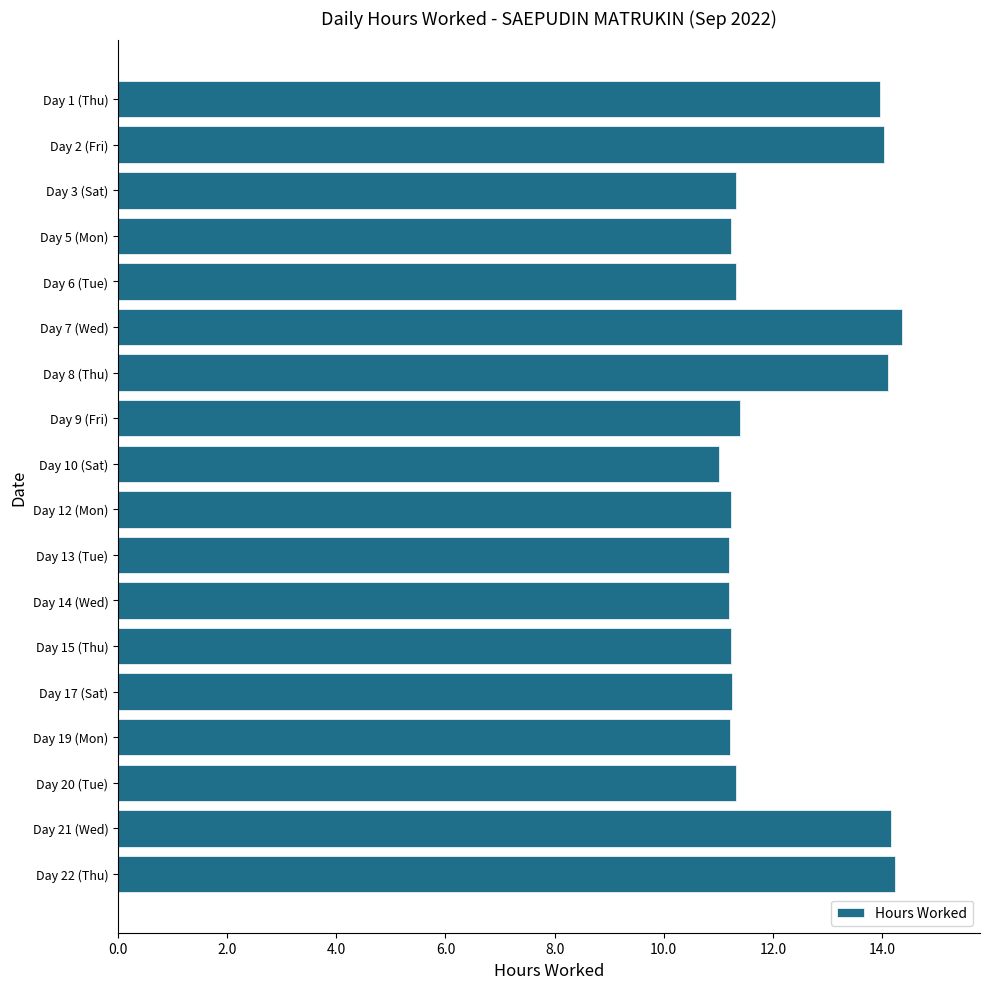

Between Day 22 (Thu) and Day 5 (Mon), which is larger?

Day 22 (Thu)